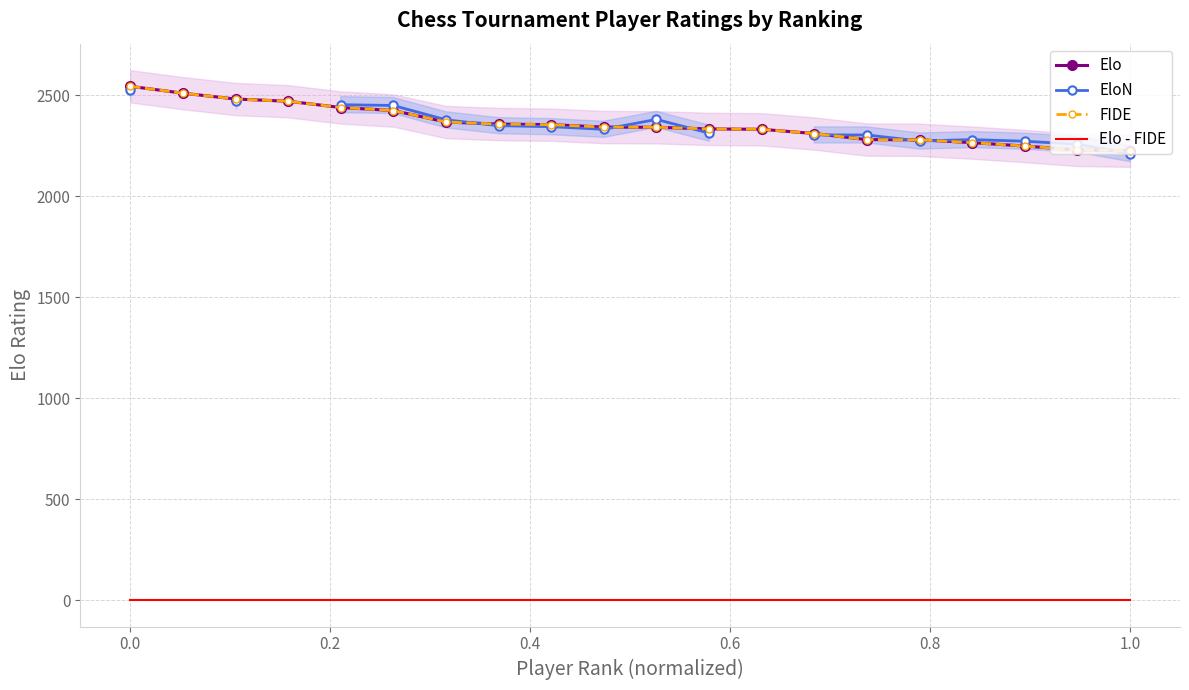

Which series has the largest total across all categories?

Elo